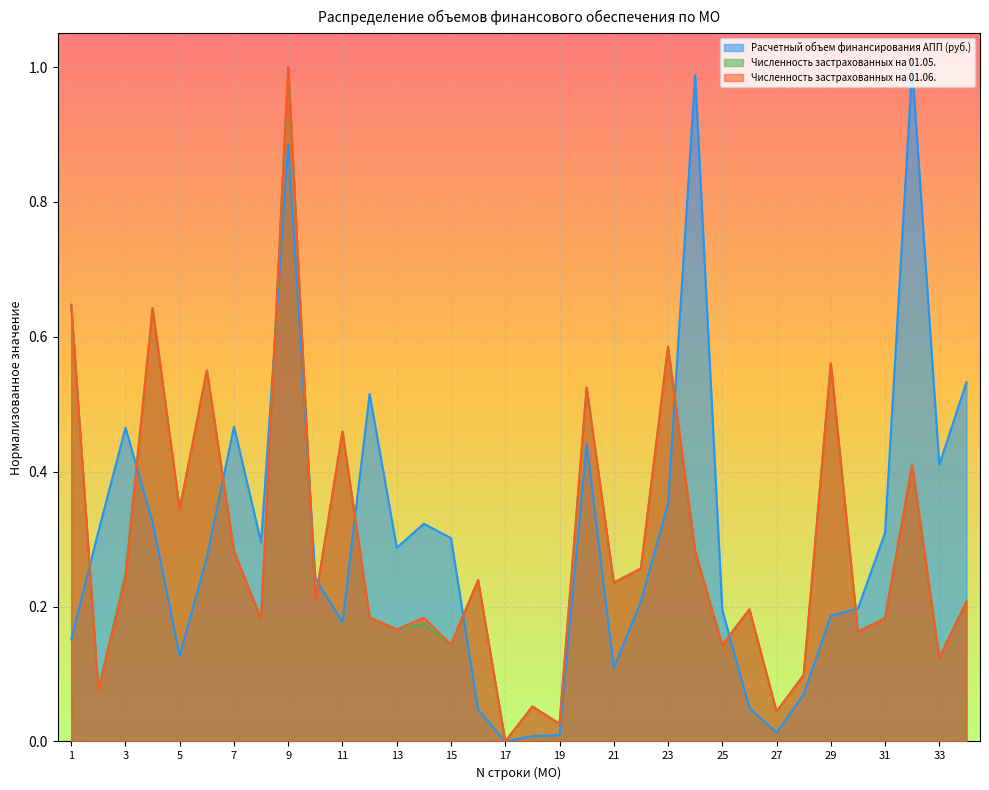

Which series ends up on top after the final intersection of Численность застрахованных на 01.06. and Численность застрахованных на 01.05.?

Численность застрахованных на 01.05.